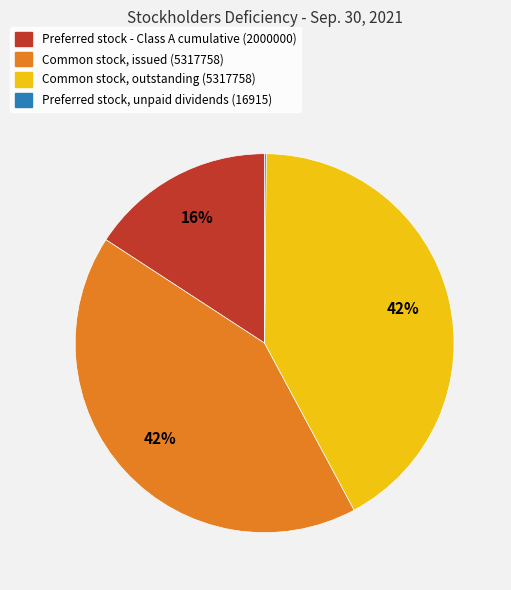

Does Common stock, issued (5317758) account for over 50% of the chart?

No